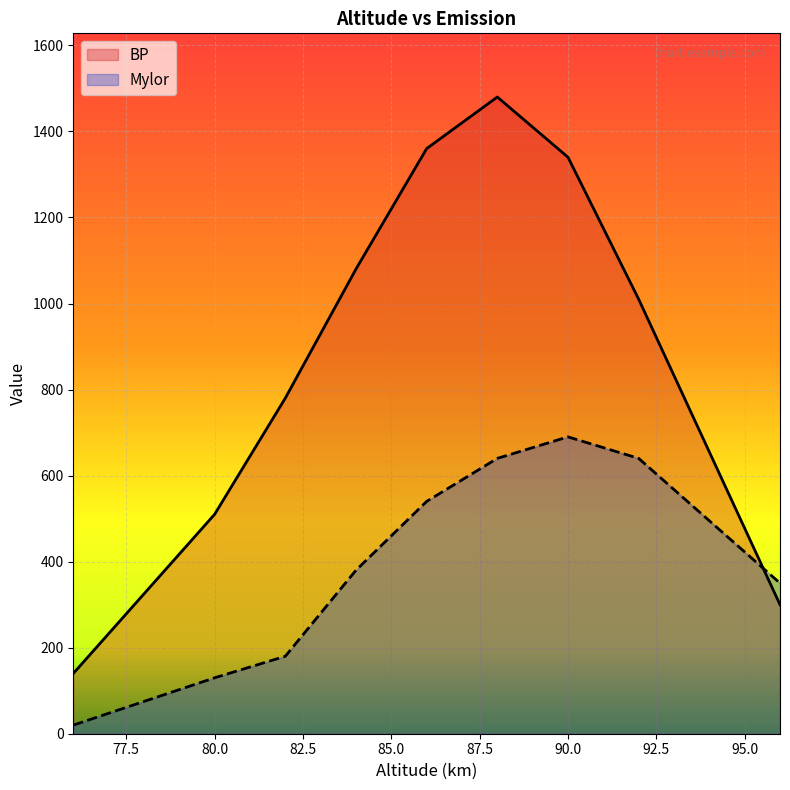

What are all the series names shown in the legend?

BP, Mylor